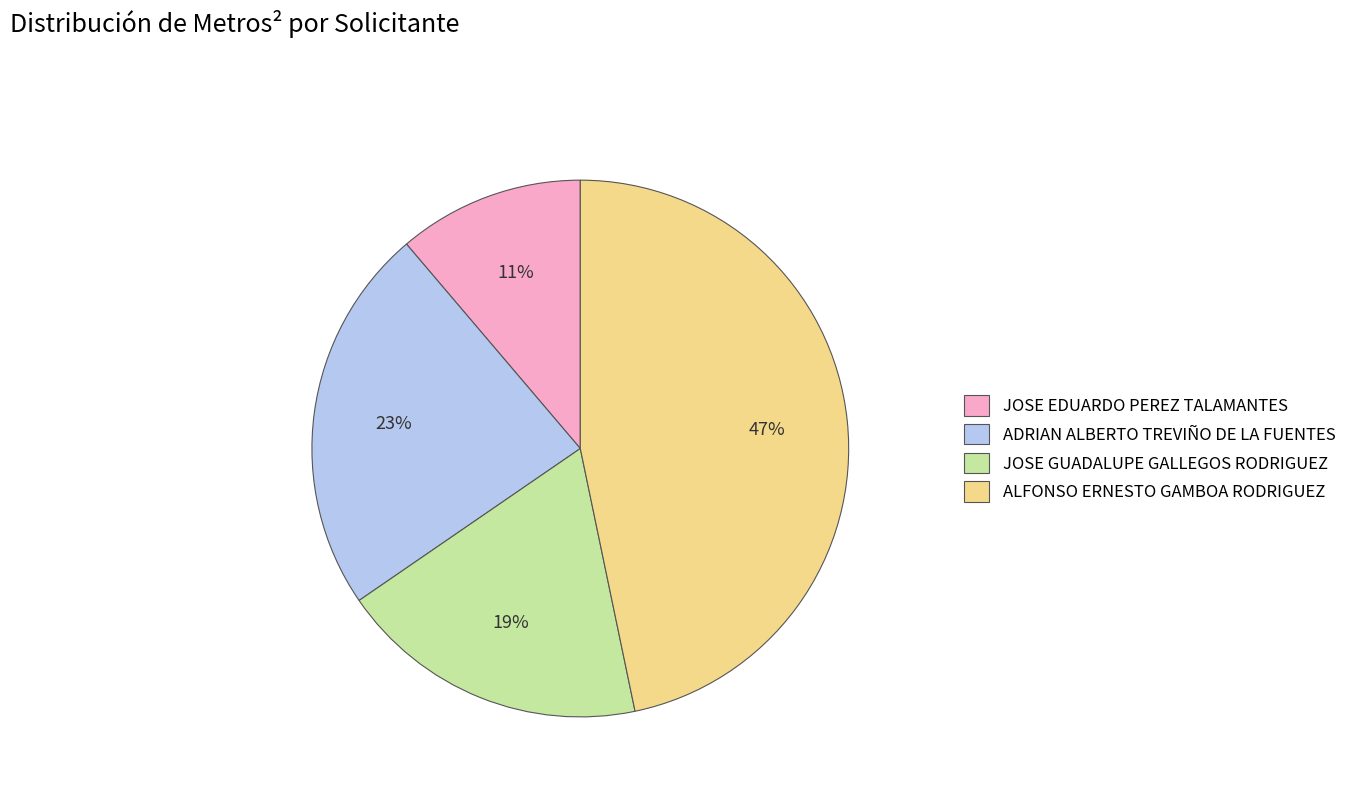

Which has a higher value, ALFONSO ERNESTO GAMBOA RODRIGUEZ or JOSE EDUARDO PEREZ TALAMANTES?

ALFONSO ERNESTO GAMBOA RODRIGUEZ